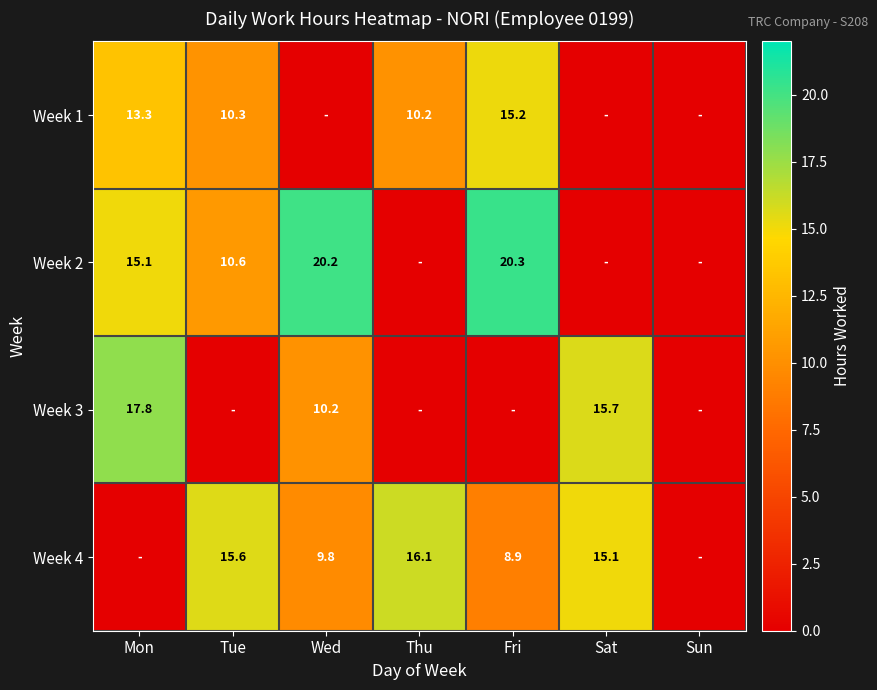

The Week 1 series shows 10.2 at Thu. True or false?

True